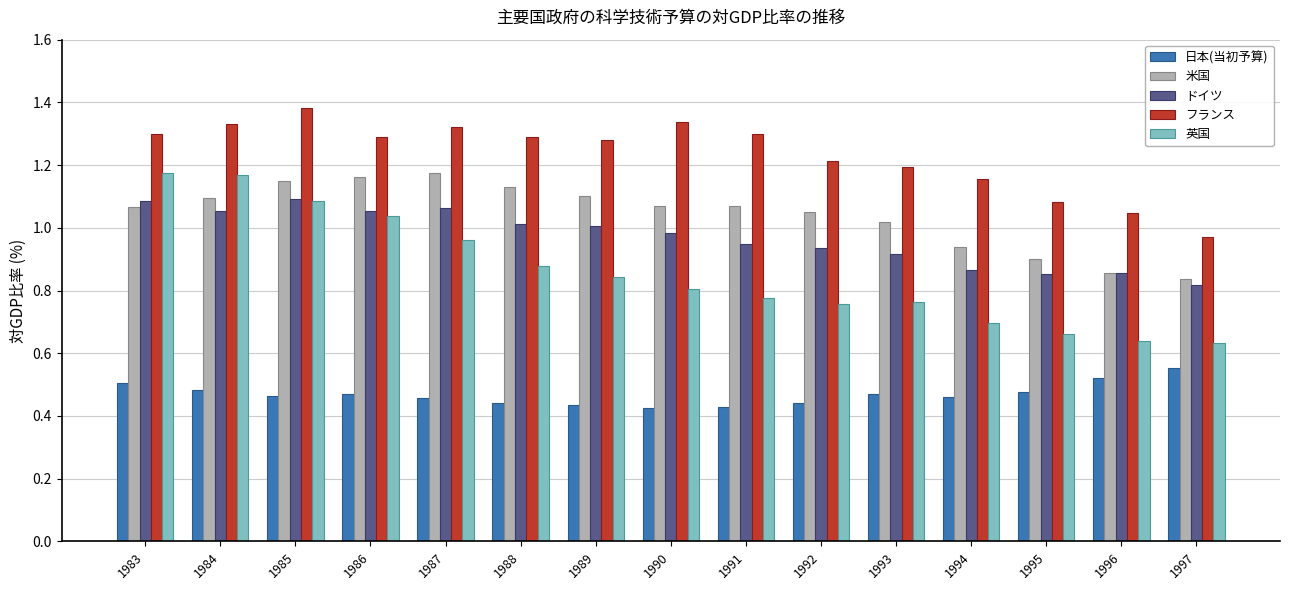

Which series has the widest spread of values?

英国